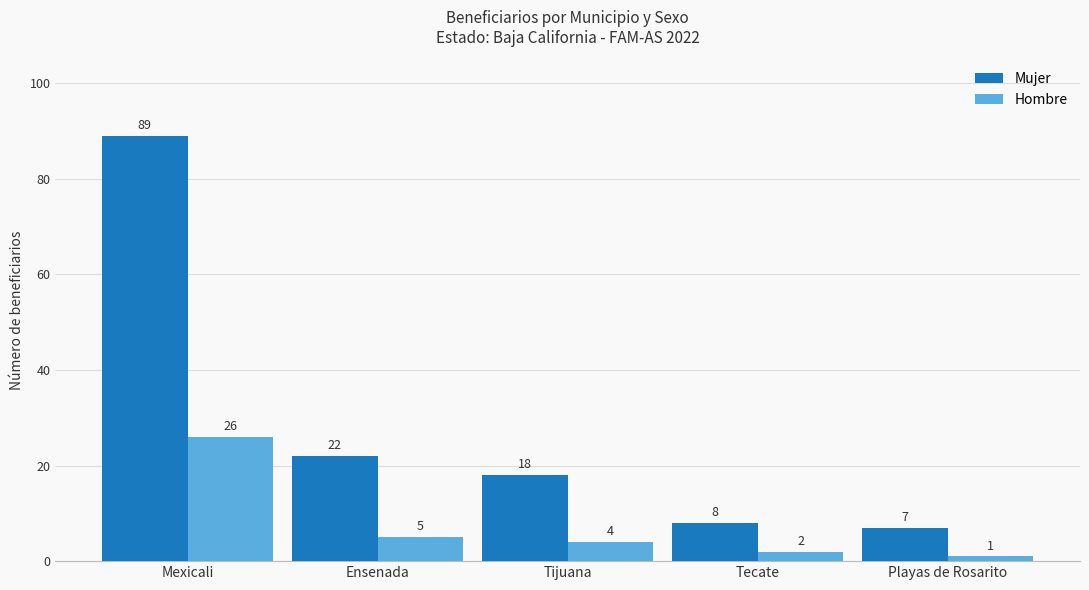

The Mujer series shows 5 at Tijuana. True or false?

False